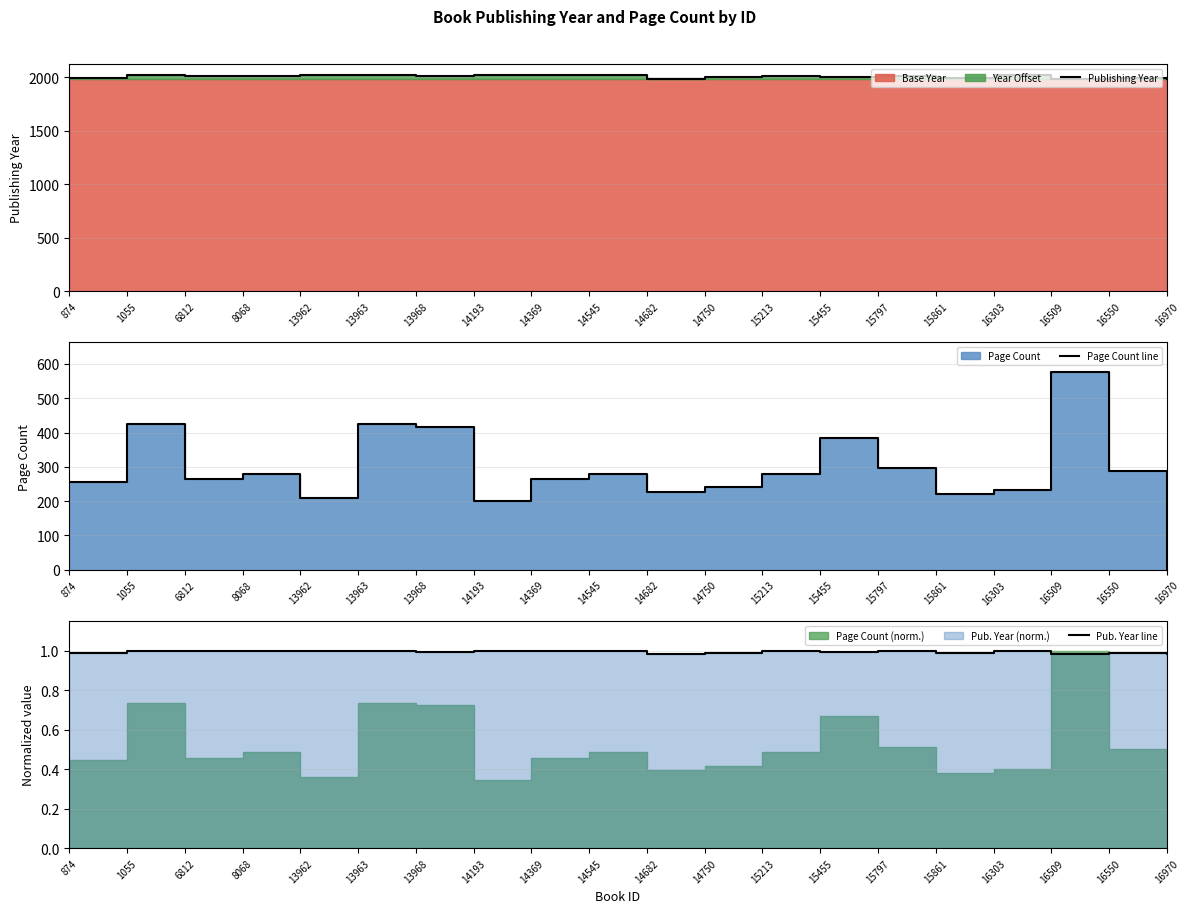

In Pub. Year line, how many points are lower than both neighbors (excluding endpoints)?

6